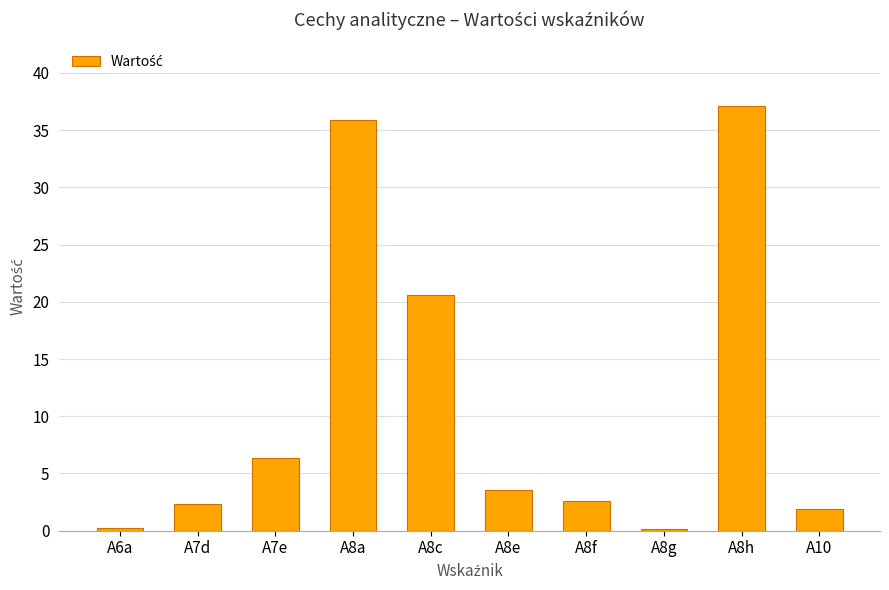

The value at A8f is 1.2. True or false?

False